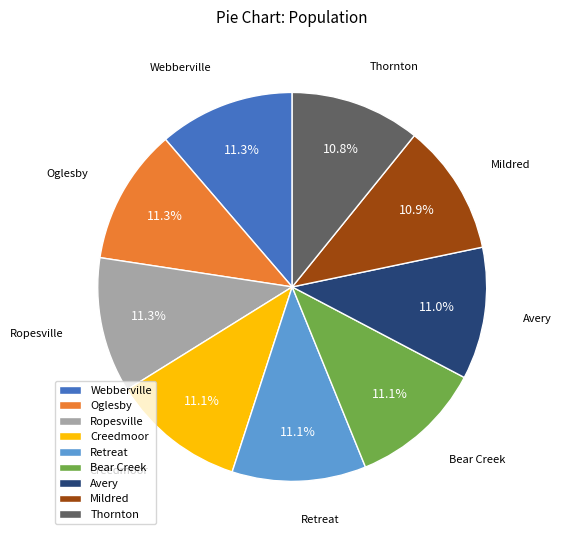

What portion of the pie excludes Webberville?

88.7%